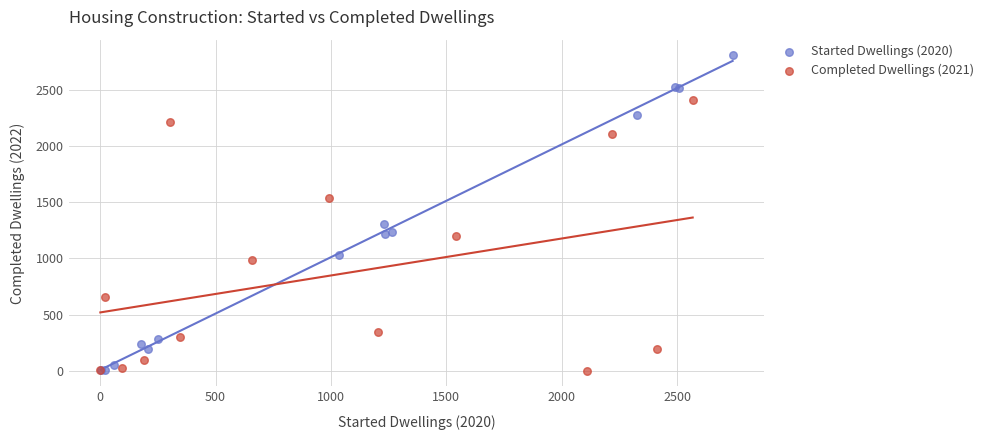

Which series reaches the maximum Y coordinate?

Started Dwellings (2020)